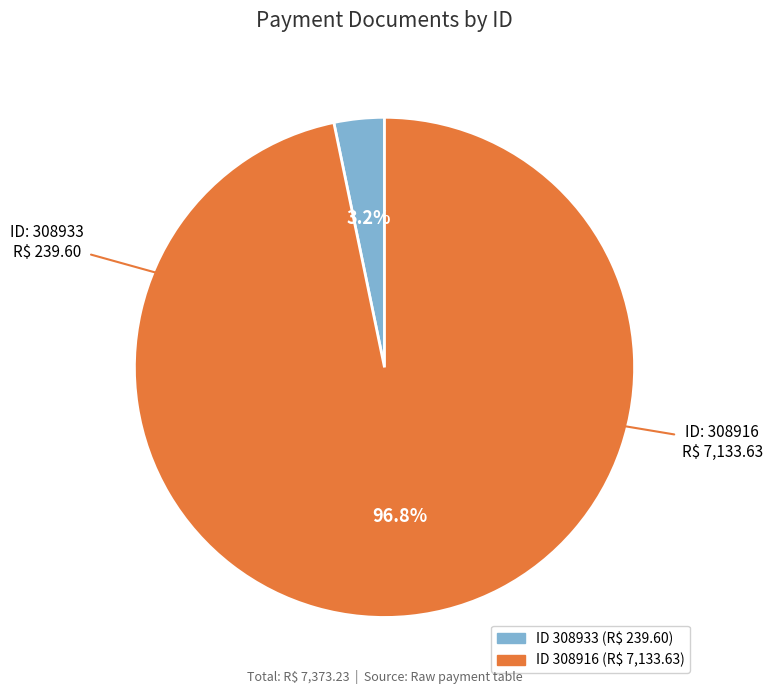

Is there a majority slice in this chart?

Yes